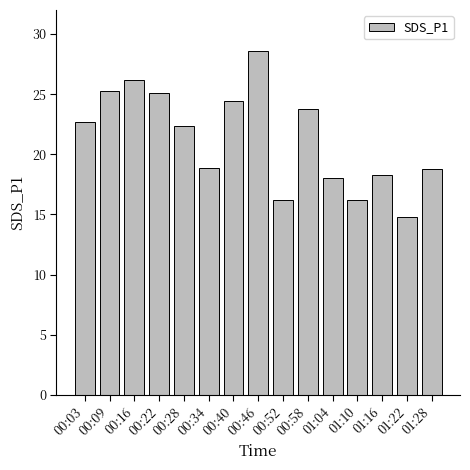

What is the maximum value shown in the chart?

28.6